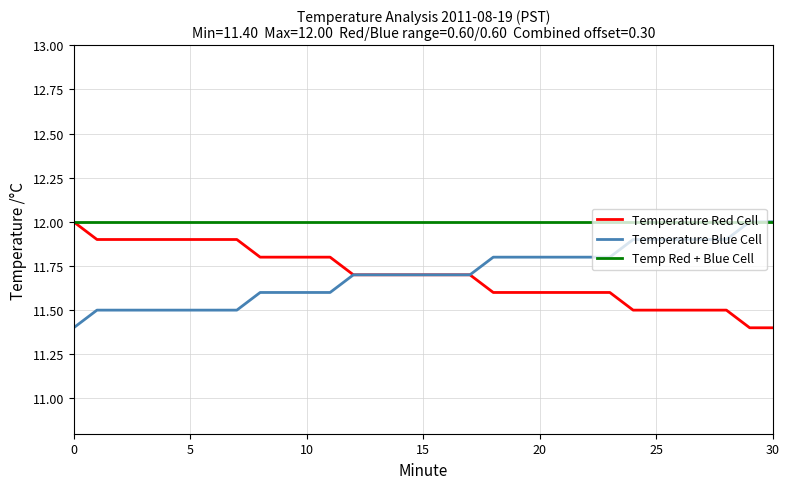

What is the smallest value displayed?

11.4